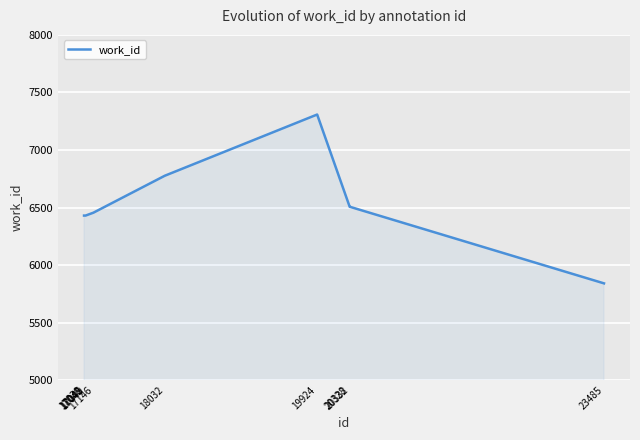

What is the minimum value shown in the chart?

5841